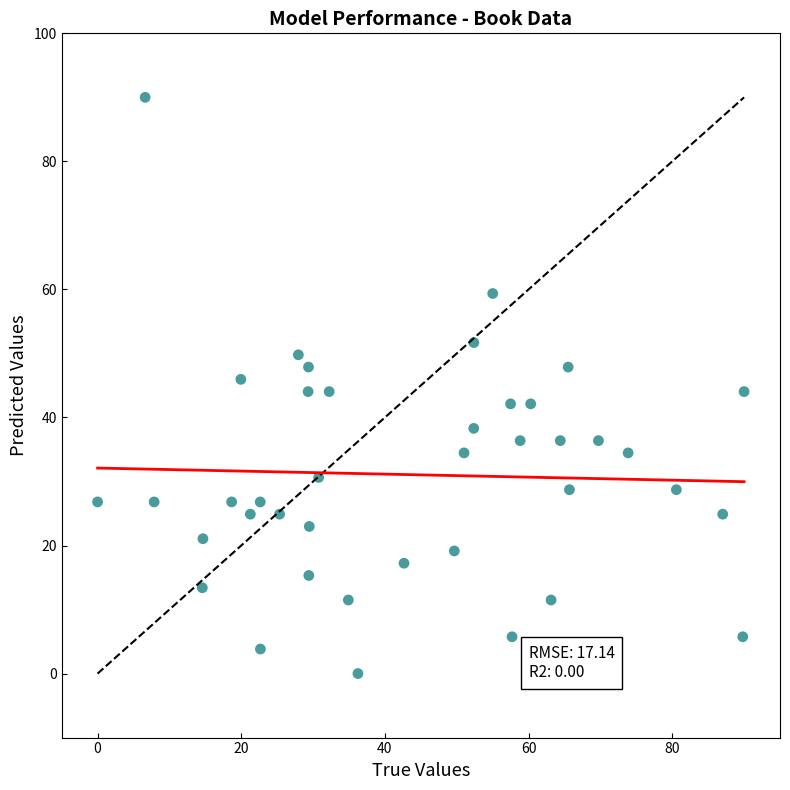

What is the range of X values (max minus min)?

90.0